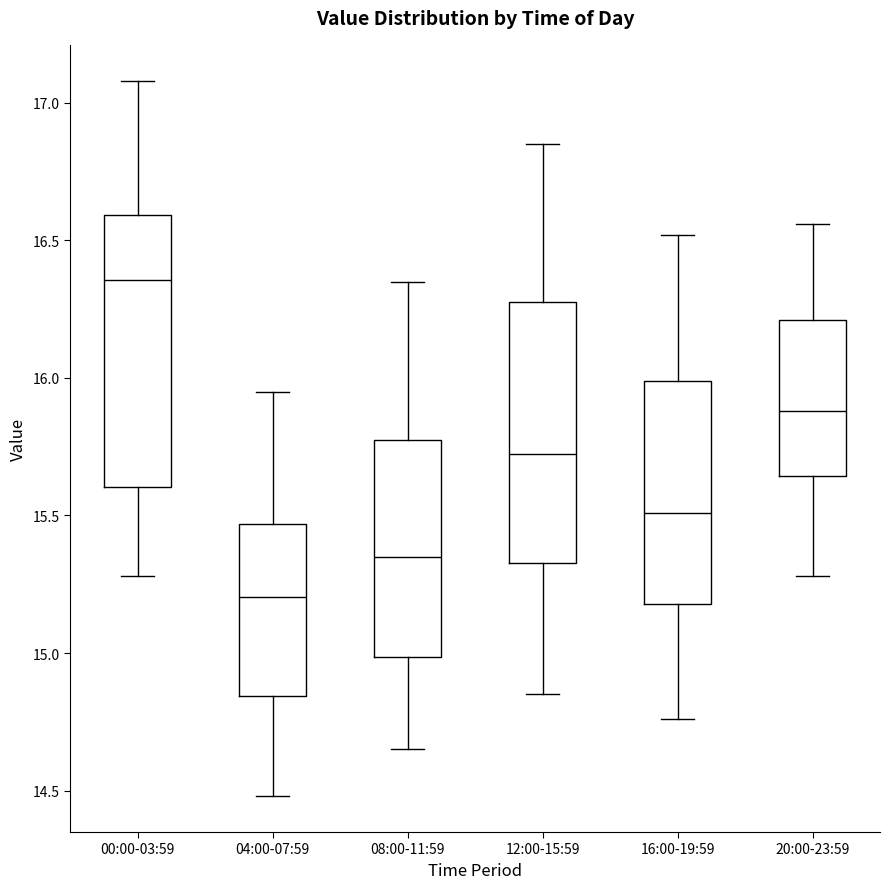

Which box has the lowest median line?

04:00-07:59